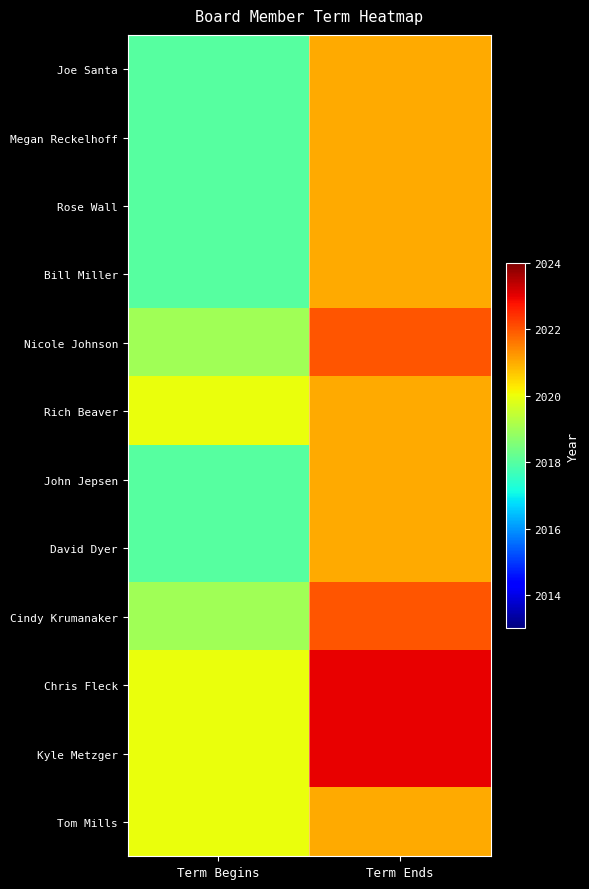

At Term Ends, list the series in order from largest to smallest.

Chris Fleck, Kyle Metzger, Nicole Johnson, Cindy Krumanaker, Joe Santa, Megan Reckelhoff, Rose Wall, Bill Miller, Rich Beaver, John Jepsen, David Dyer, Tom Mills